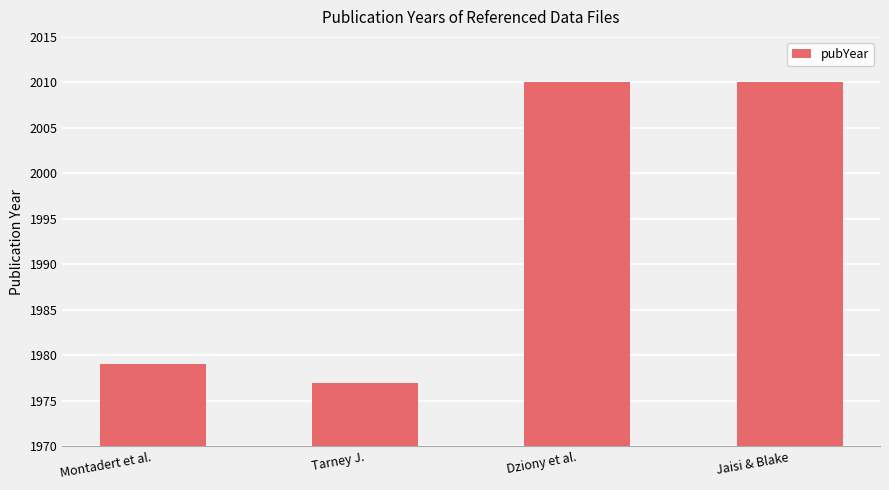

True or false: the data shows 935 at Jaisi & Blake.

False